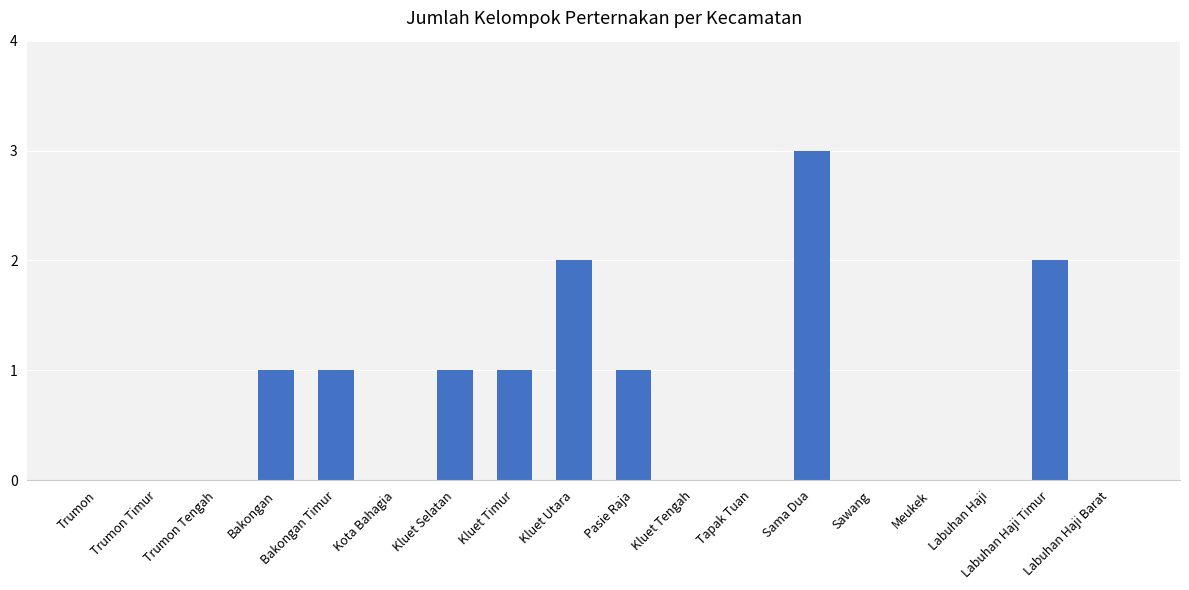

Count the number of data series in this chart.

1